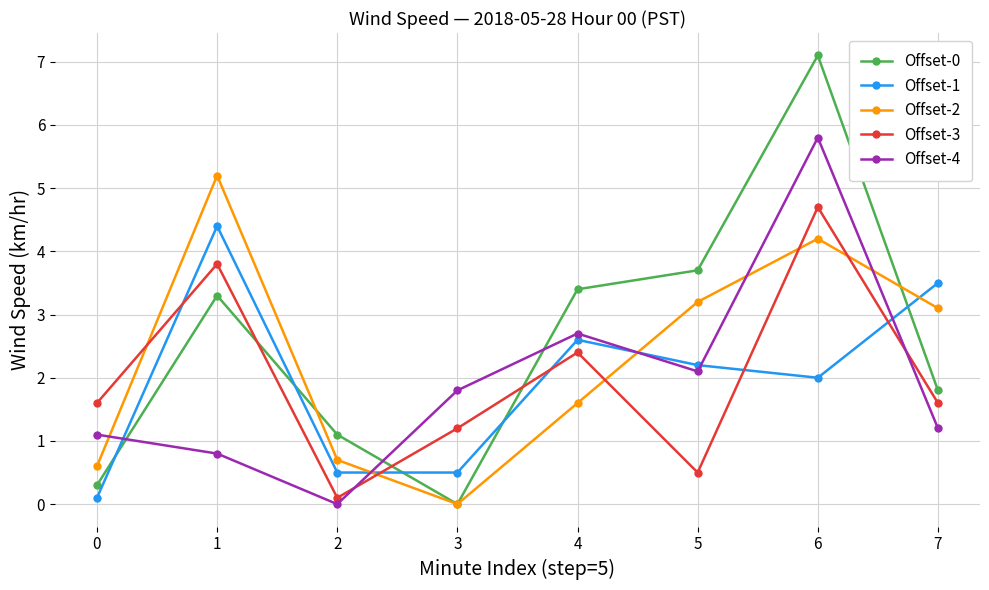

What is the maximum value for Offset-2?

5.2